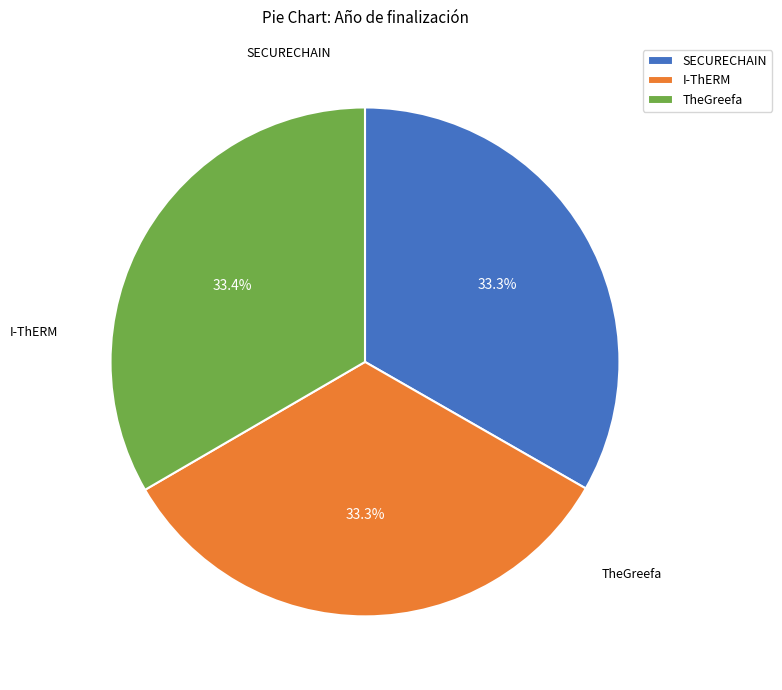

Do TheGreefa and SECURECHAIN together represent more than half of the pie?

Yes